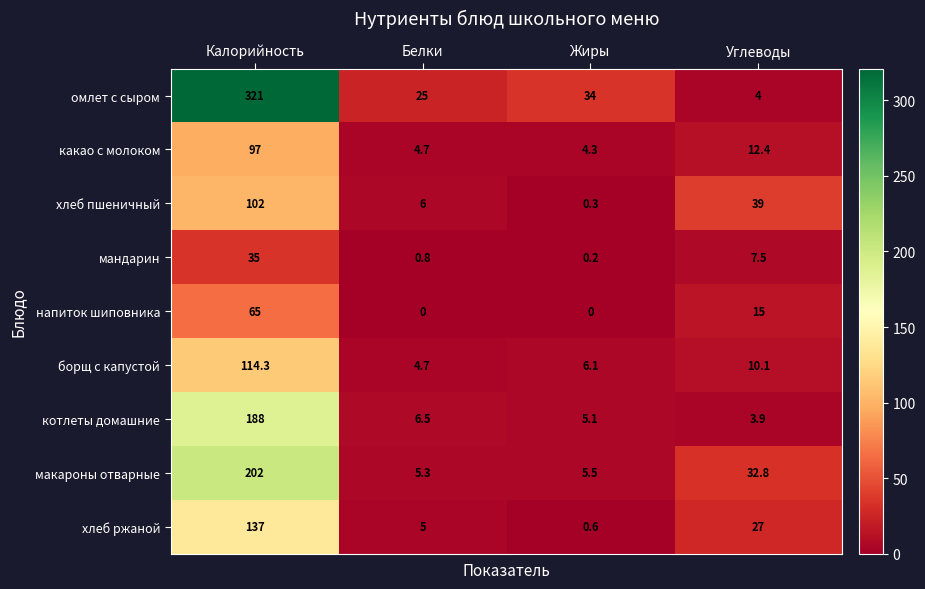

What is the difference between the maximum and minimum values in the какао с молоком series?

92.7